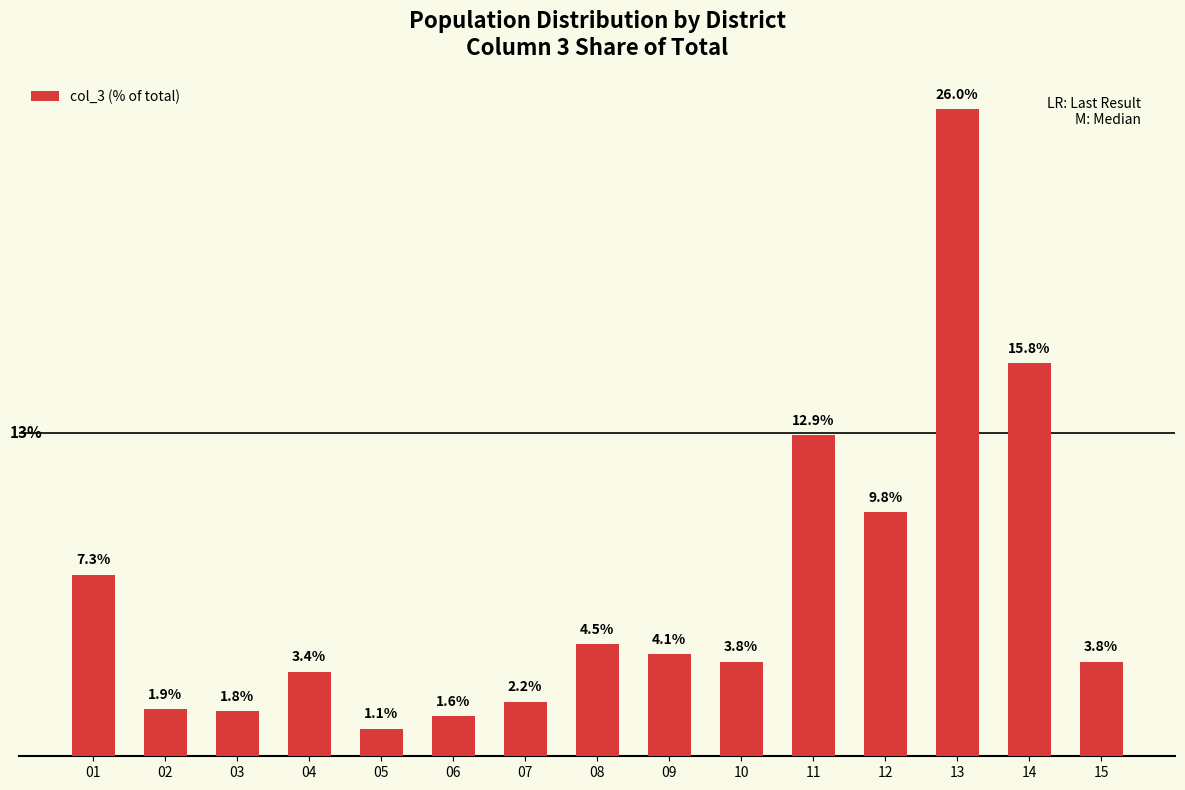

Approximately how many times larger is the value at 09 compared to 03?

2.3